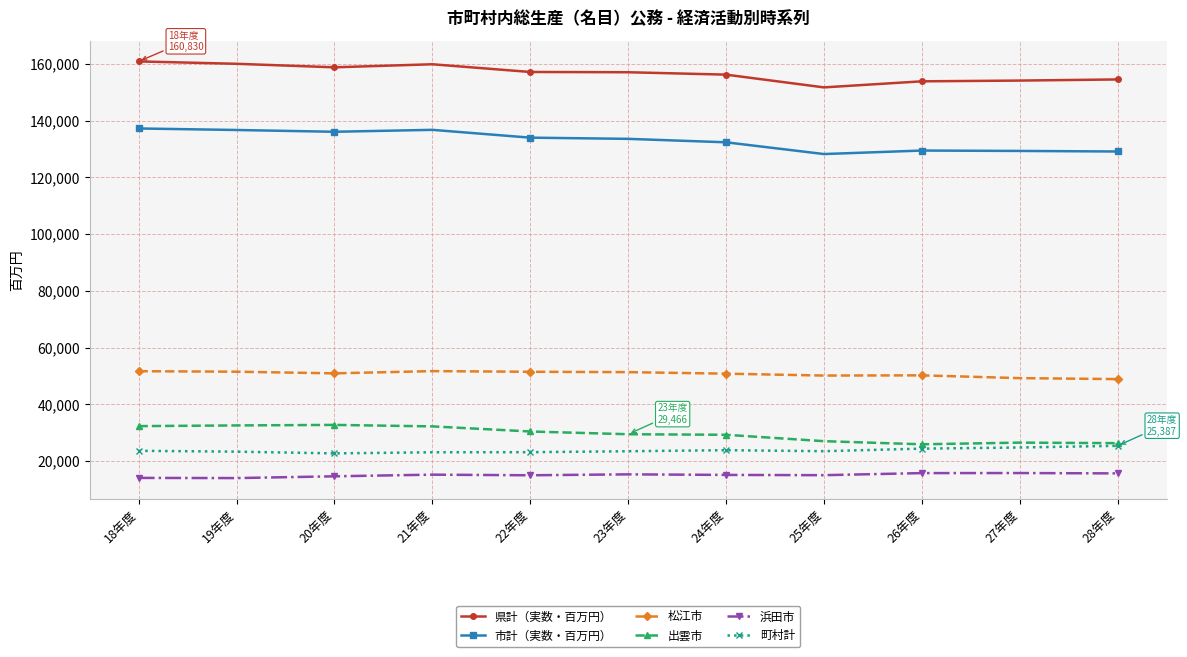

Does the chart display data point markers on the line(s)?

Yes